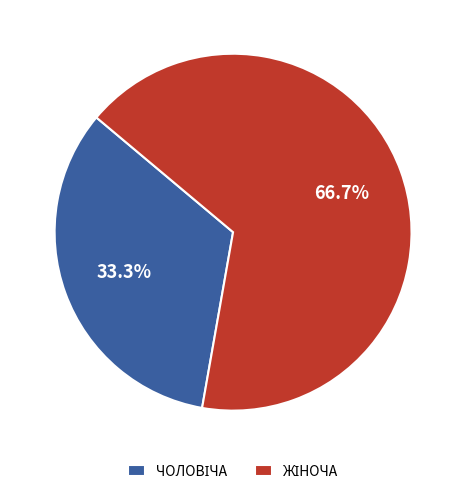

Is there any slice that represents more than half of the pie?

Yes